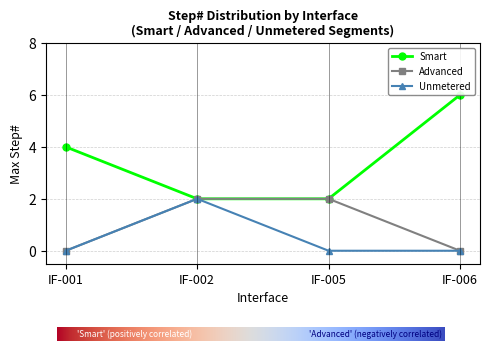

Is the value of Advanced at IF-001 greater than the value of Unmetered at IF-002?

No